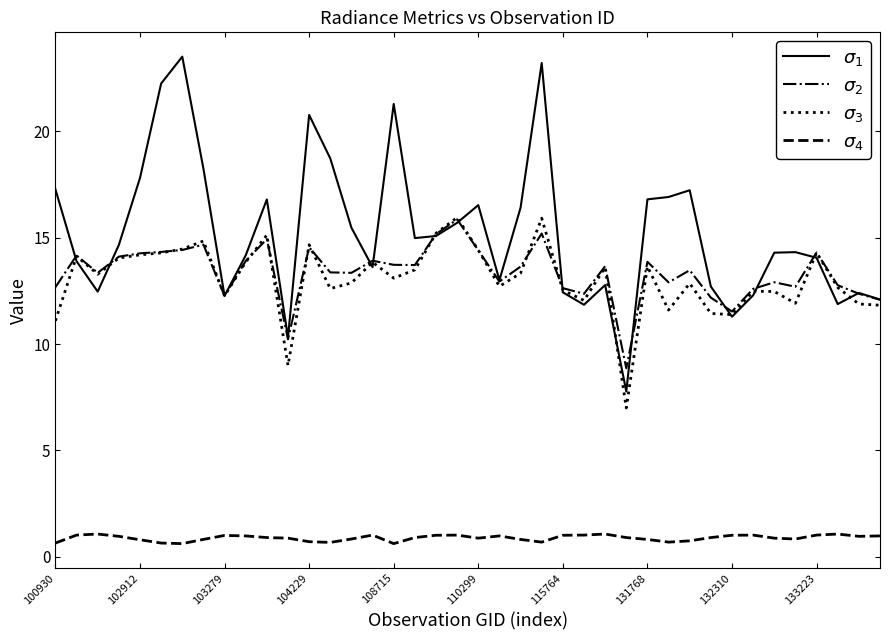

What is the minimum value shown in the chart?

0.6